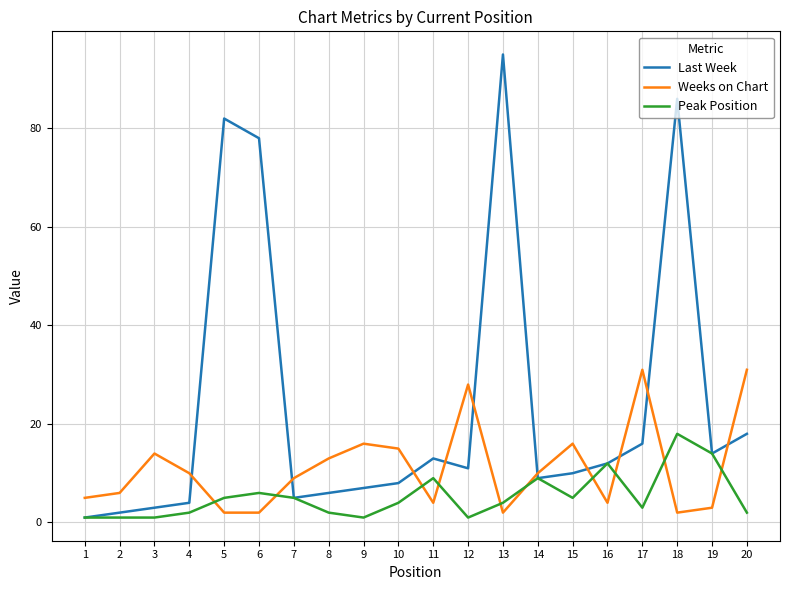

Rank the series by their average value, from highest to lowest.

Last Week, Weeks on Chart, Peak Position